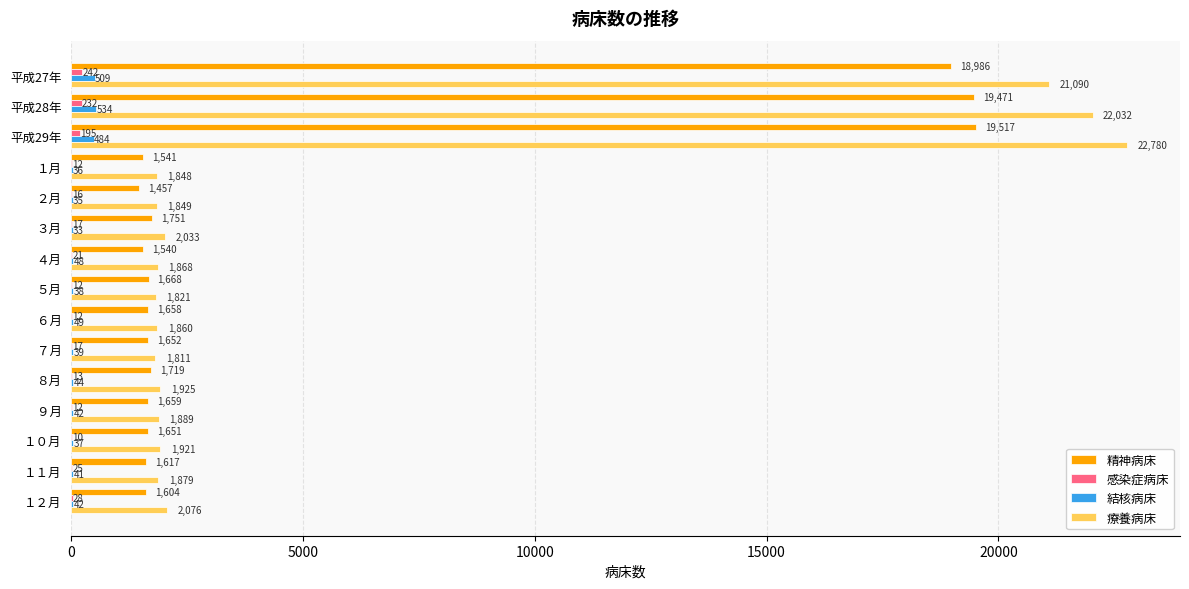

What is the approximate value of 精神病床 at ８月?

1719